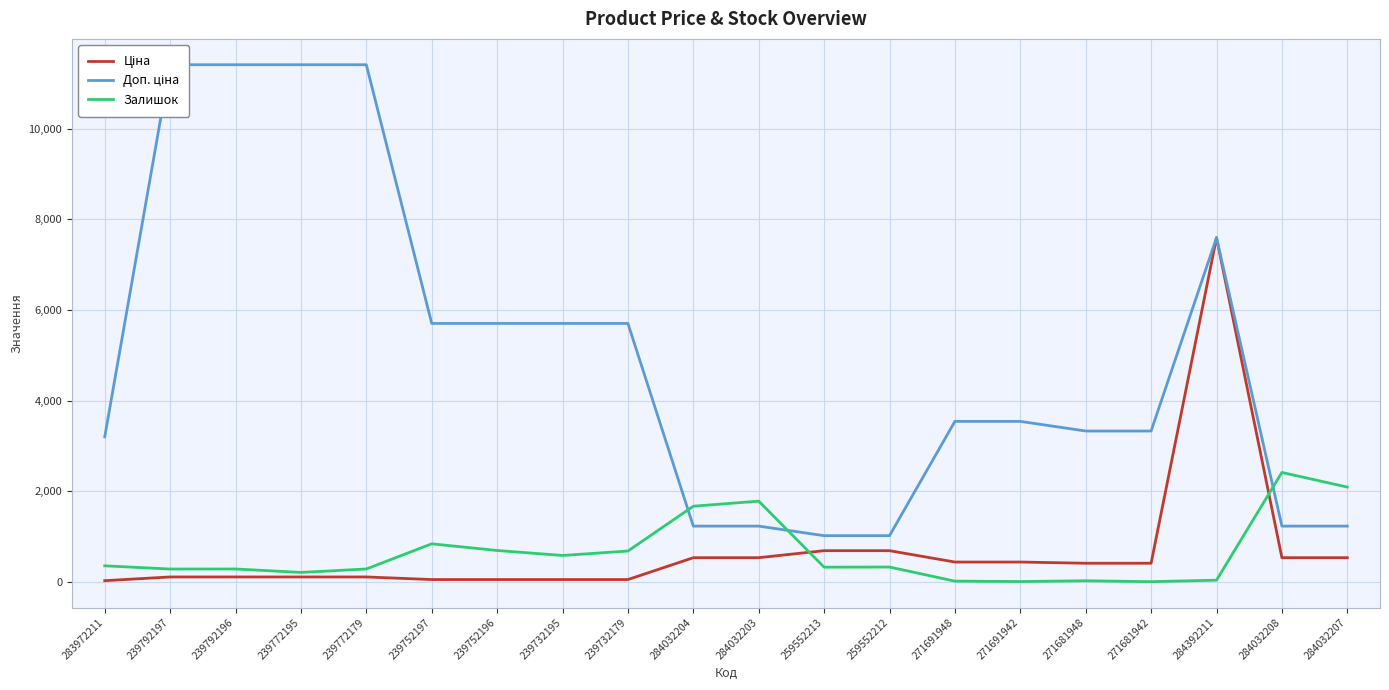

Where does the Ціна series first go above 416?

284032204